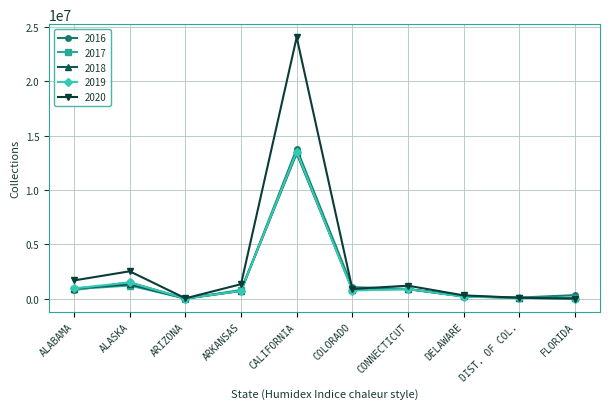

Which series has the largest range (max minus min)?

2020